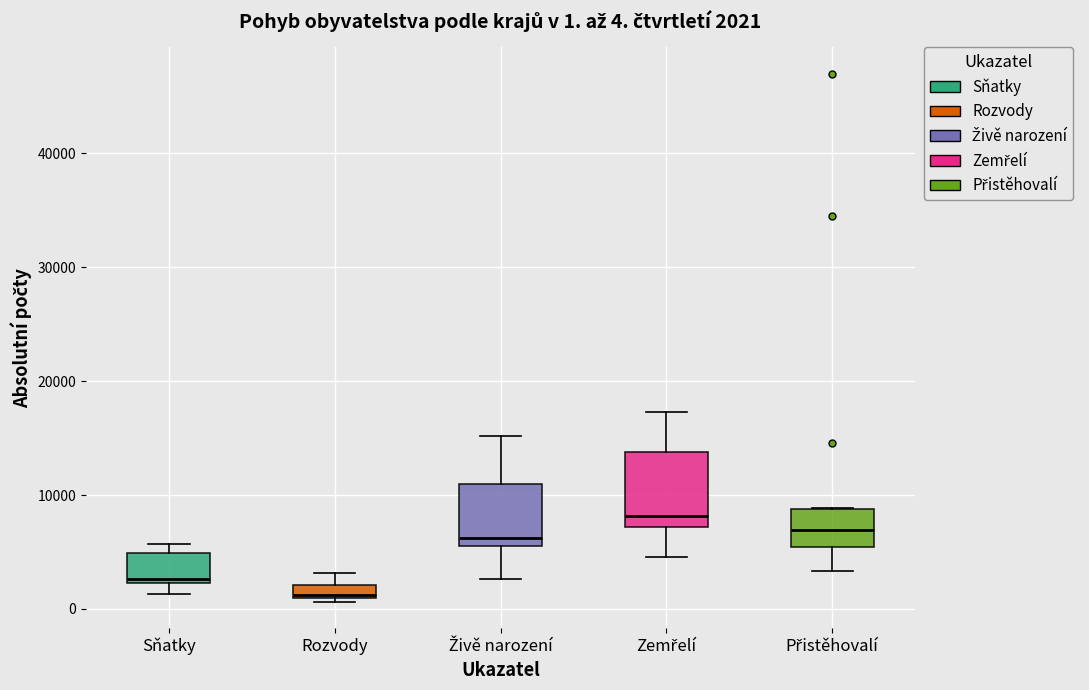

Which box is the tallest, from its lower edge to its upper edge?

Zemřelí